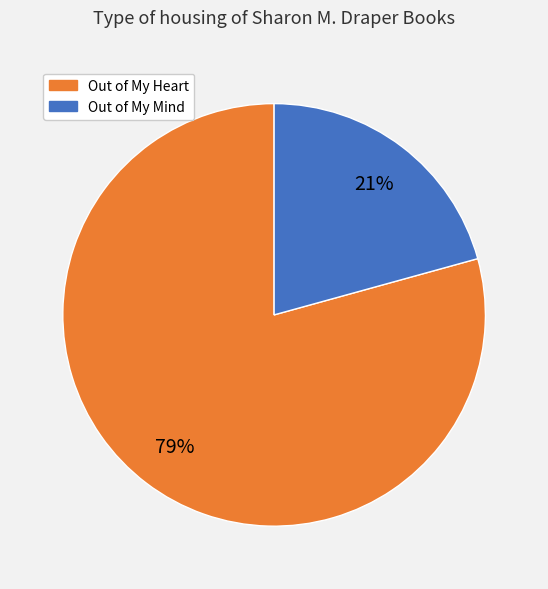

Does any single category account for the majority?

Yes